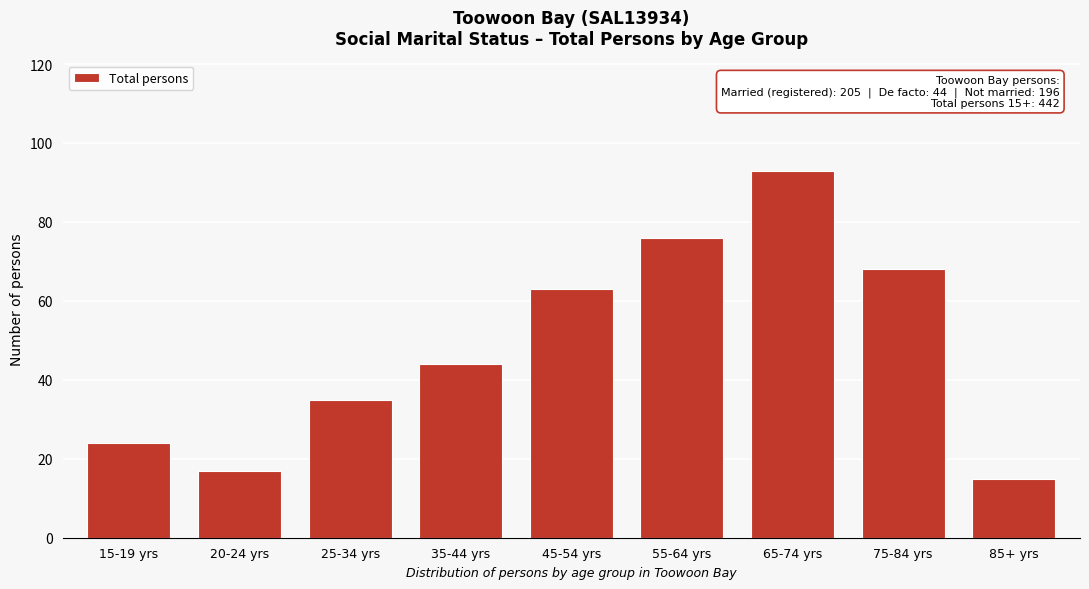

Reading left to right, list all the values displayed in this chart.

15-19 yrs=24	20-24 yrs=17	25-34 yrs=35	35-44 yrs=44	45-54 yrs=63	55-64 yrs=76	65-74 yrs=93	75-84 yrs=68	85+ yrs=15